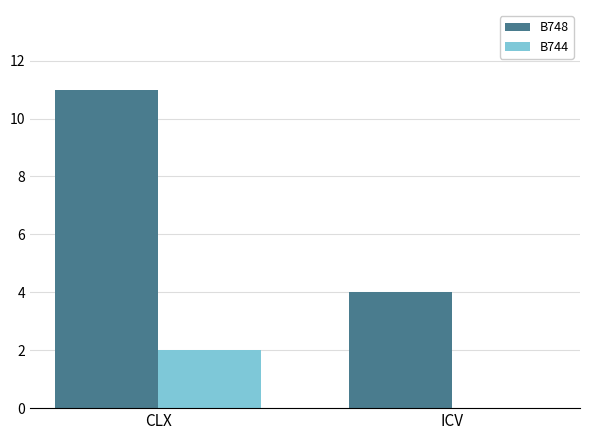

The value of B744 at CLX is 2. True or false?

True